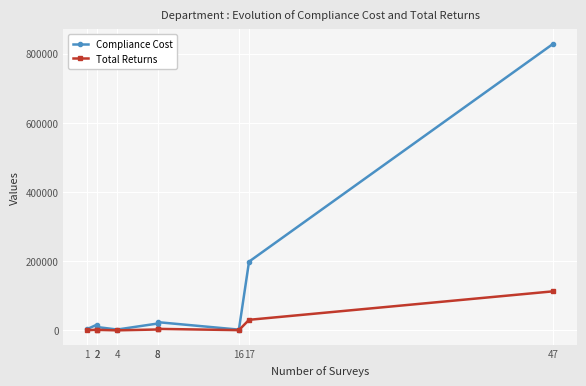

The value of Total Returns at 2 is 1512.0. True or false?

True